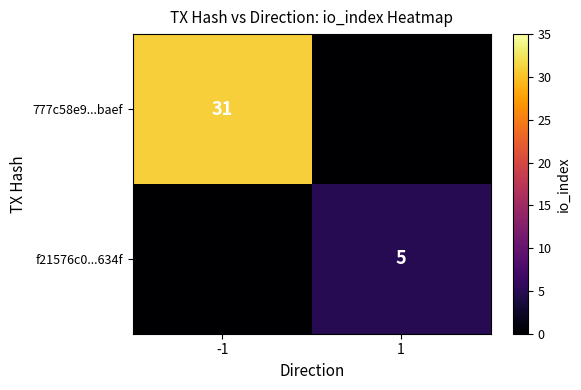

True or false: 777c58e9...baef has a value of 31 at -1.

True